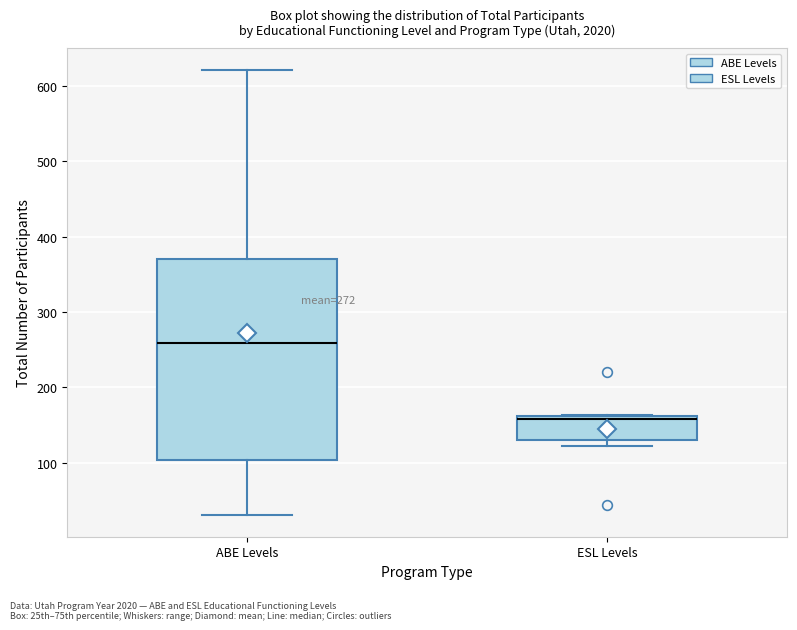

Which box's median line is the highest?

ABE Levels